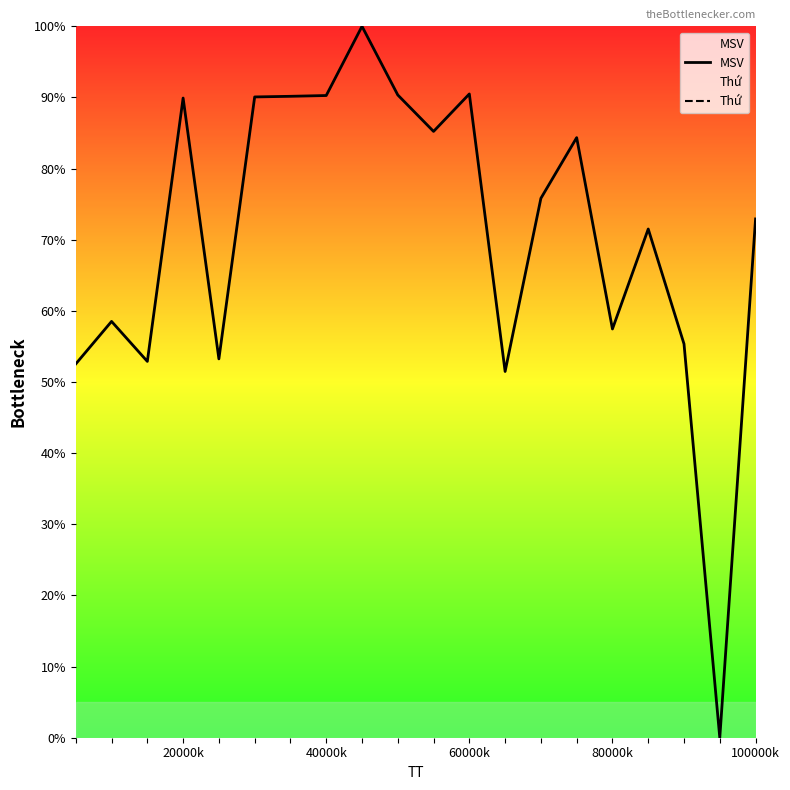

Is this an area chart (filled region under the line)?

No